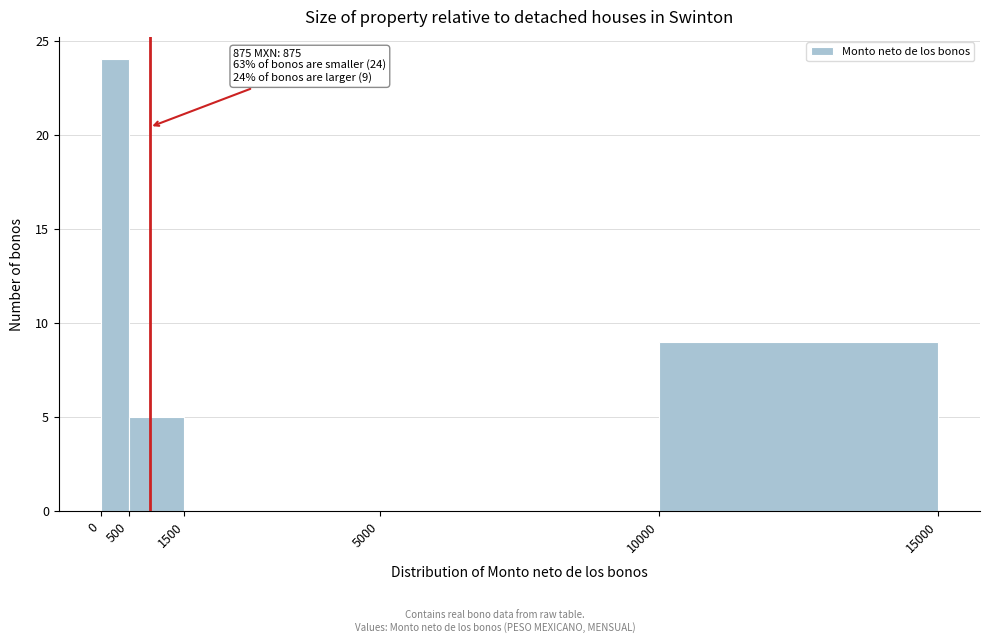

Over which range of the x-axis is the bar tallest?

0 to 500